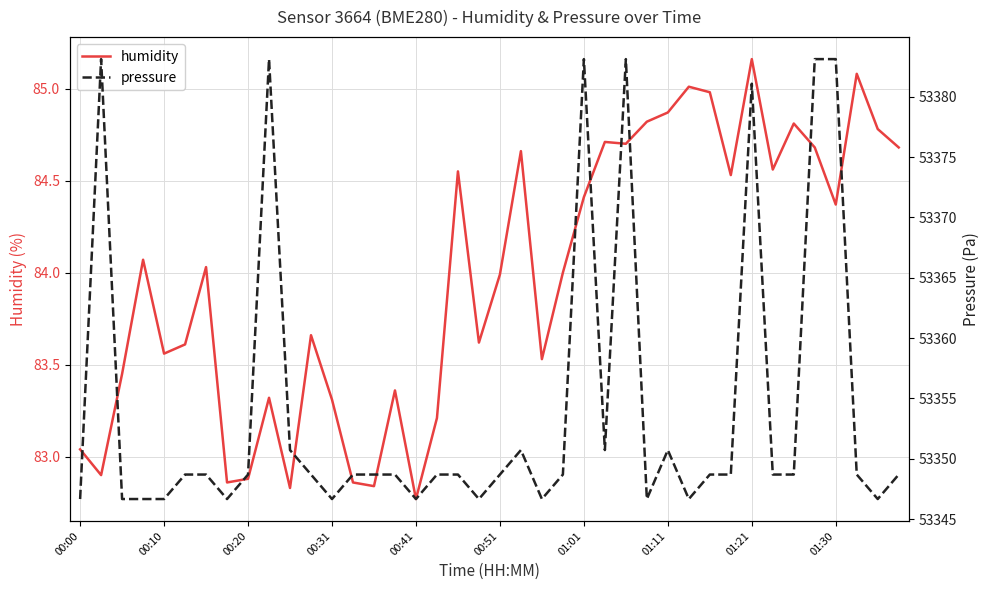

In pressure, how many points are higher than both neighbors (excluding endpoints)?

7